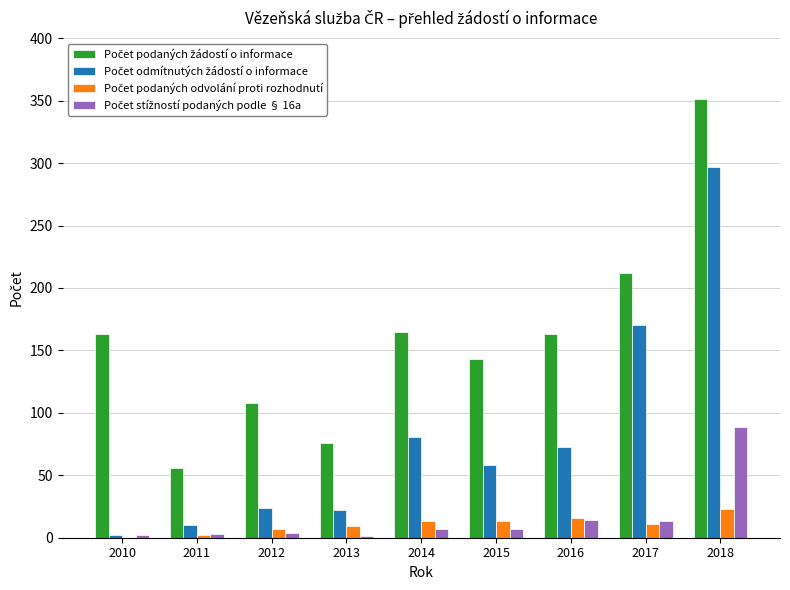

What is the greatest value displayed?

351